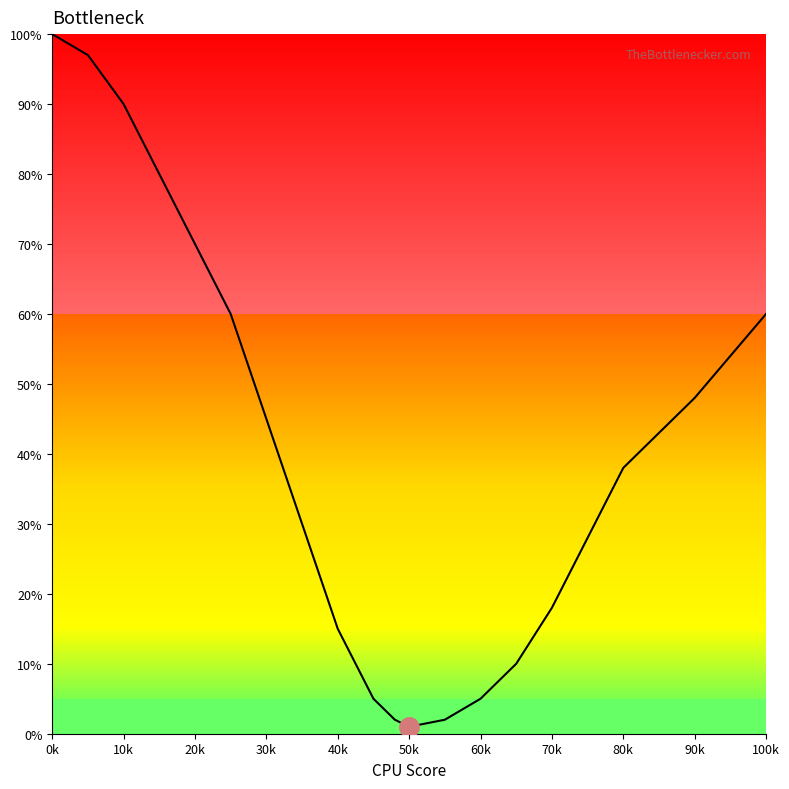

How many series are shown in this chart?

1